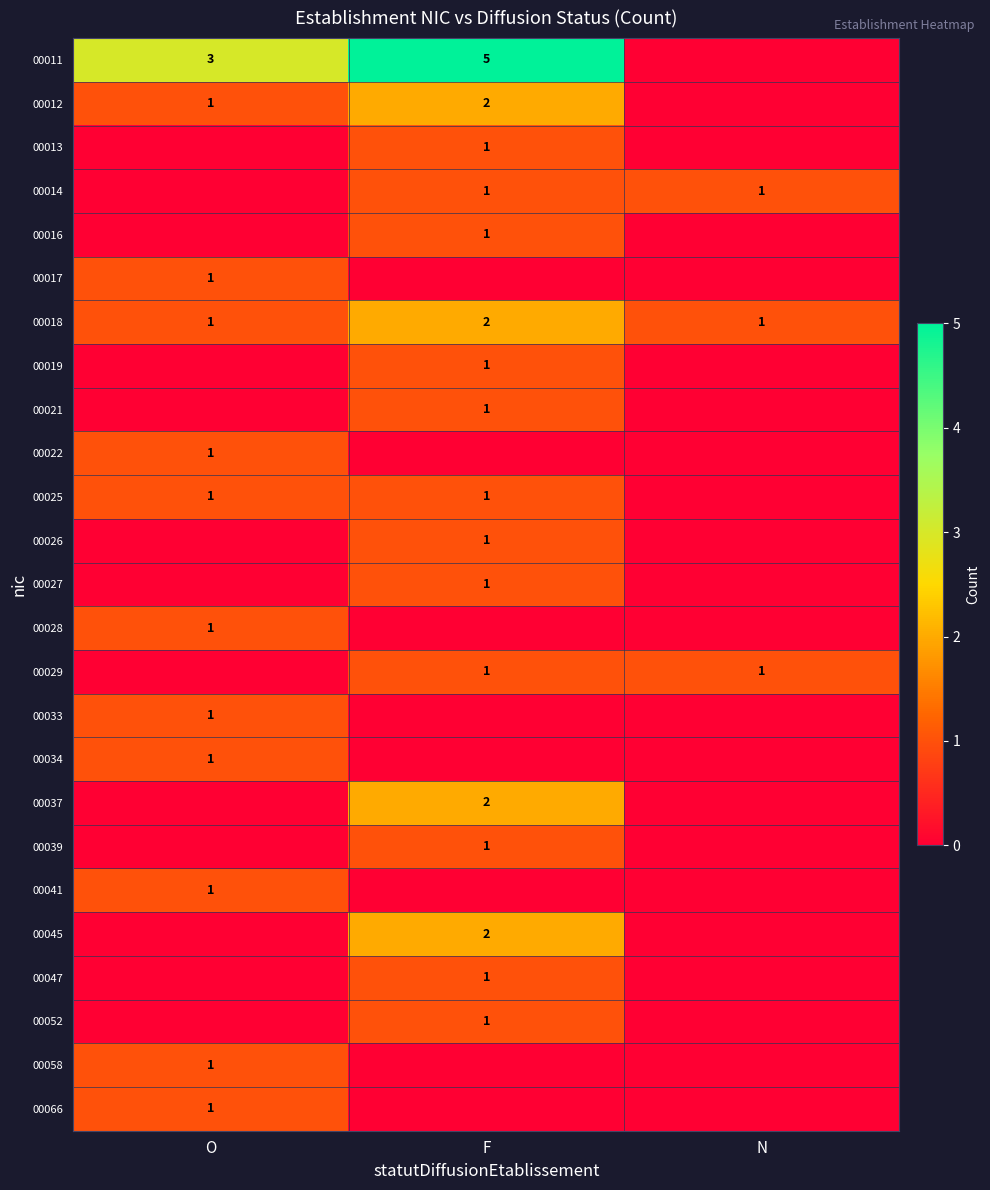

The 00047 series shows 1 at F. True or false?

True